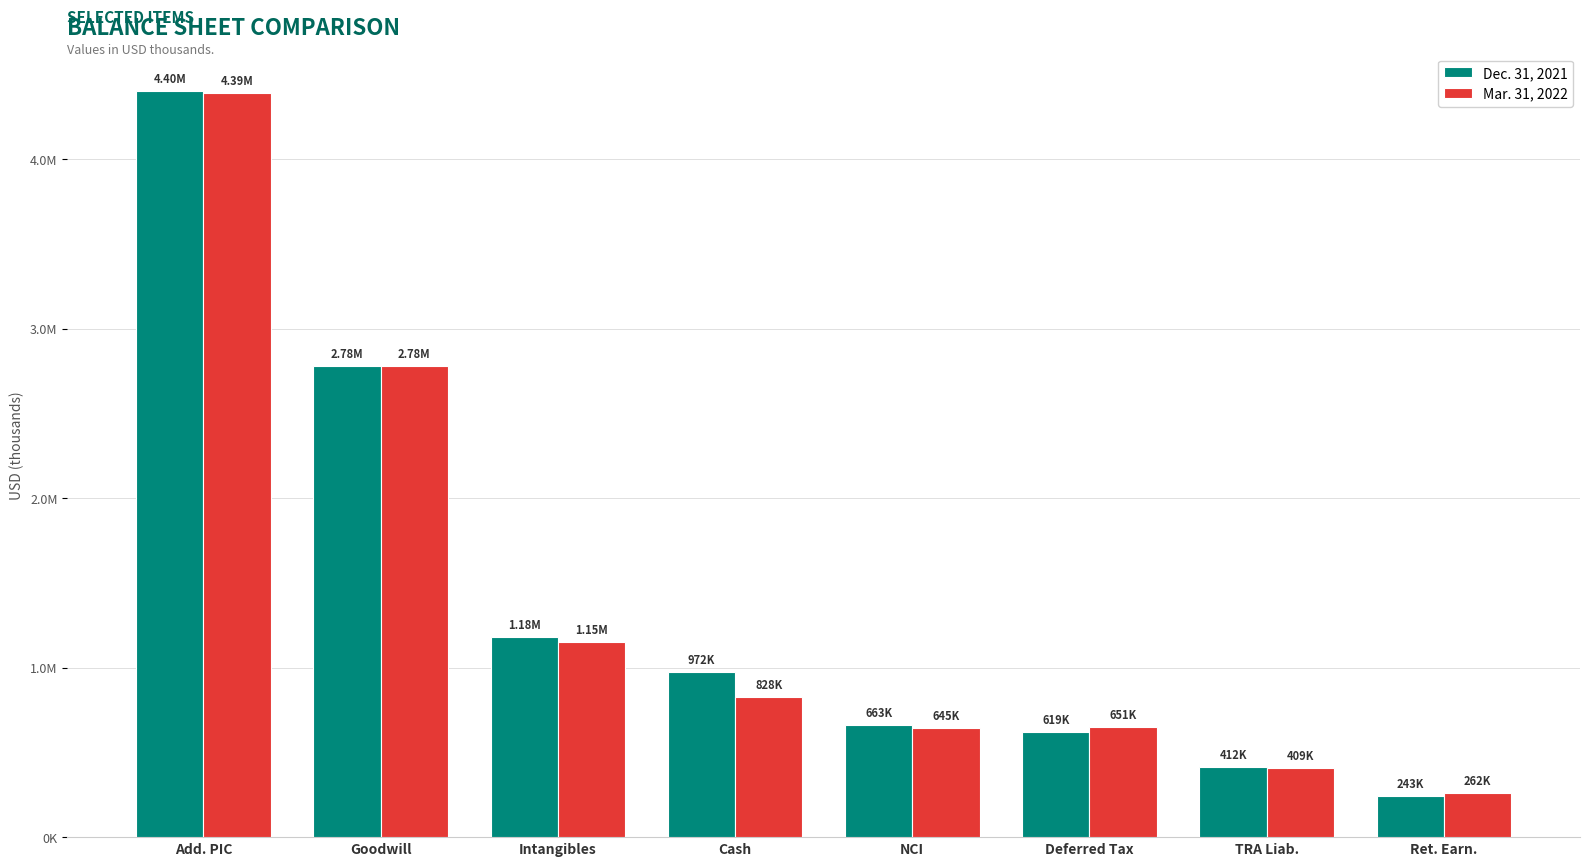

What position from the right is Goodwill?

7